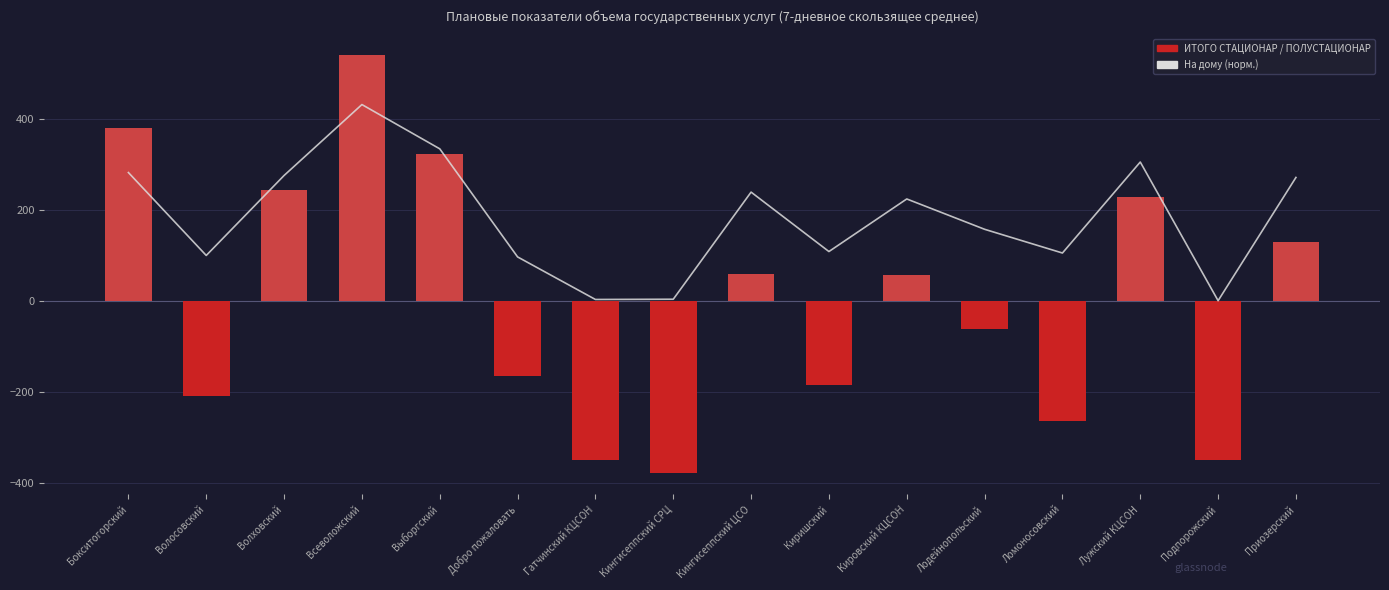

What is the approximate value of ИТОГО (отклонение) at Кингисеппский СРЦ?

-379.4